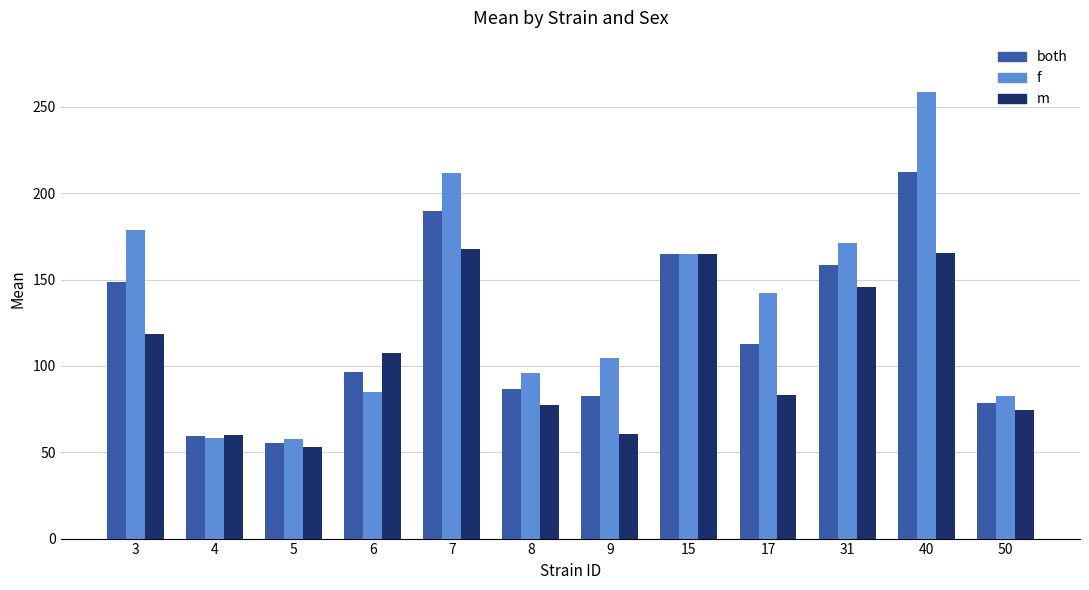

Rank the series by their average value, from lowest to highest.

m, both, f